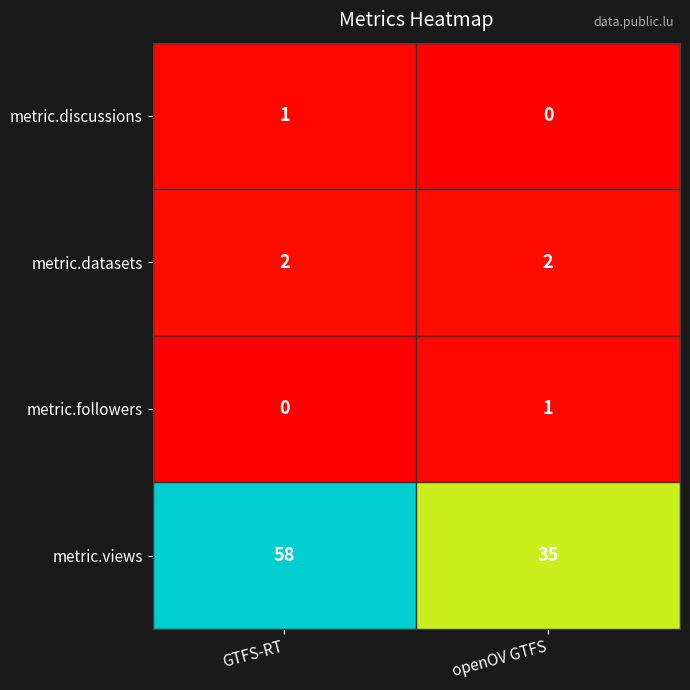

Count the number of categories in the chart.

2